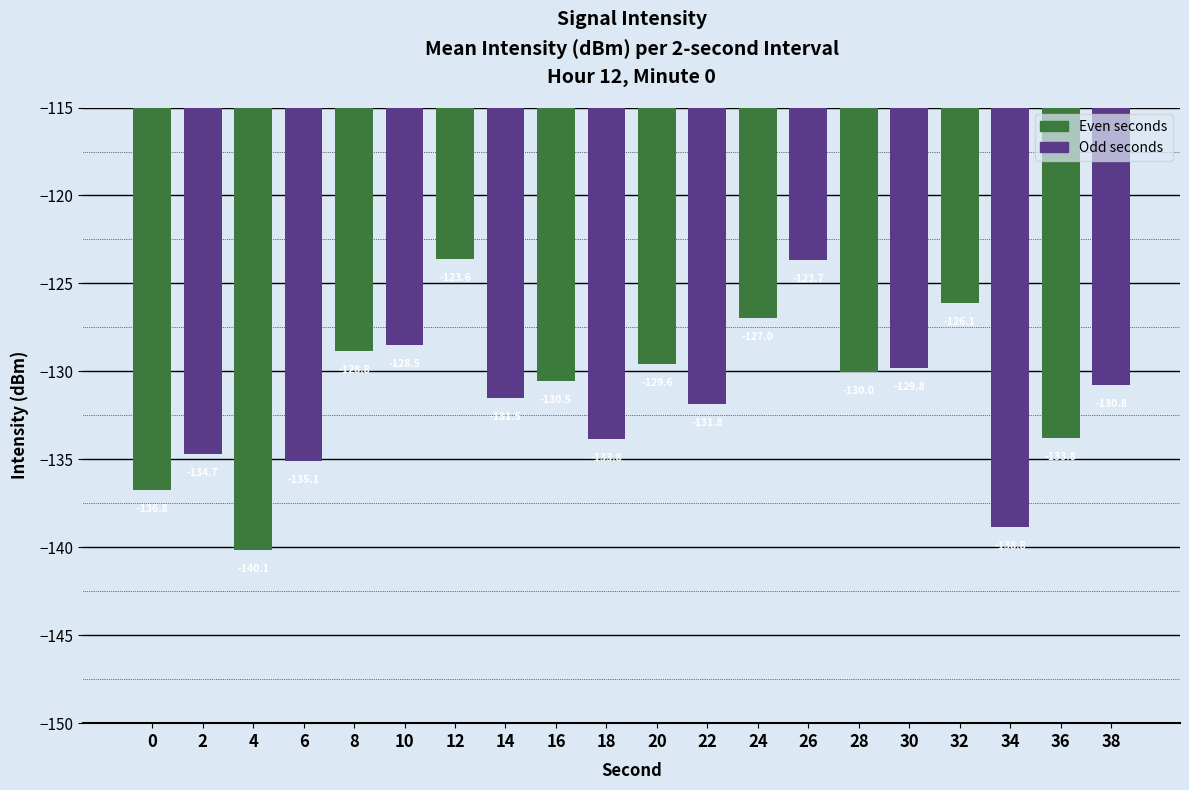

What is the value of the 14th bar from the left?

-123.7